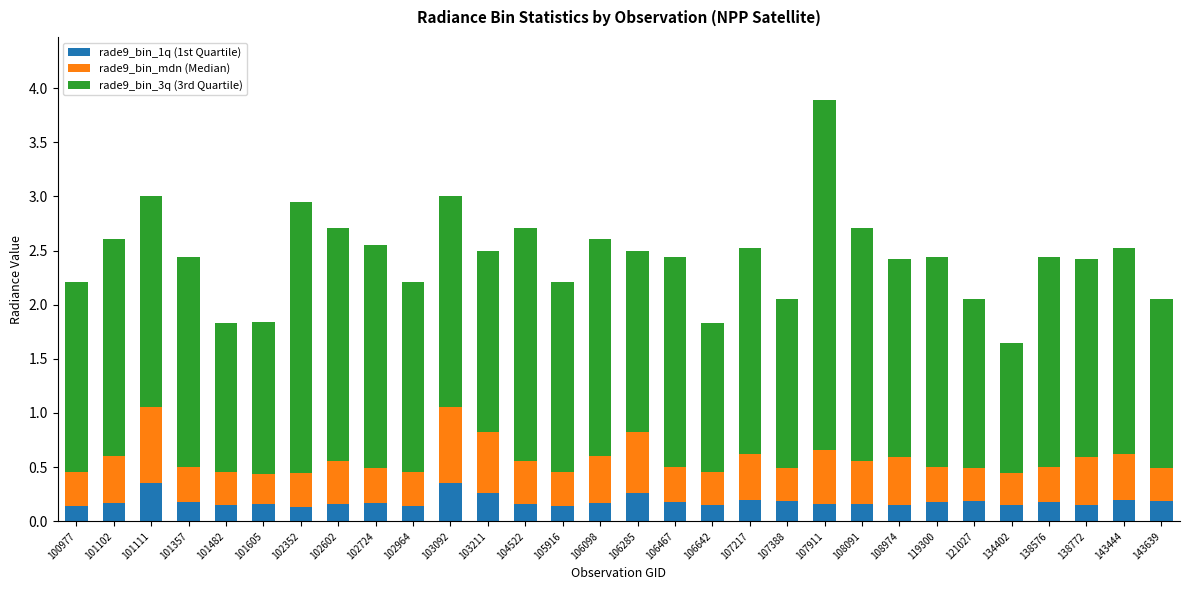

What is the total value across all series at 101357?

2.4